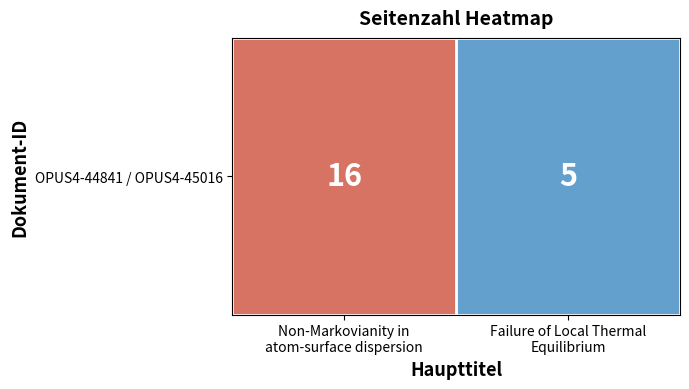

What is the average value?

10